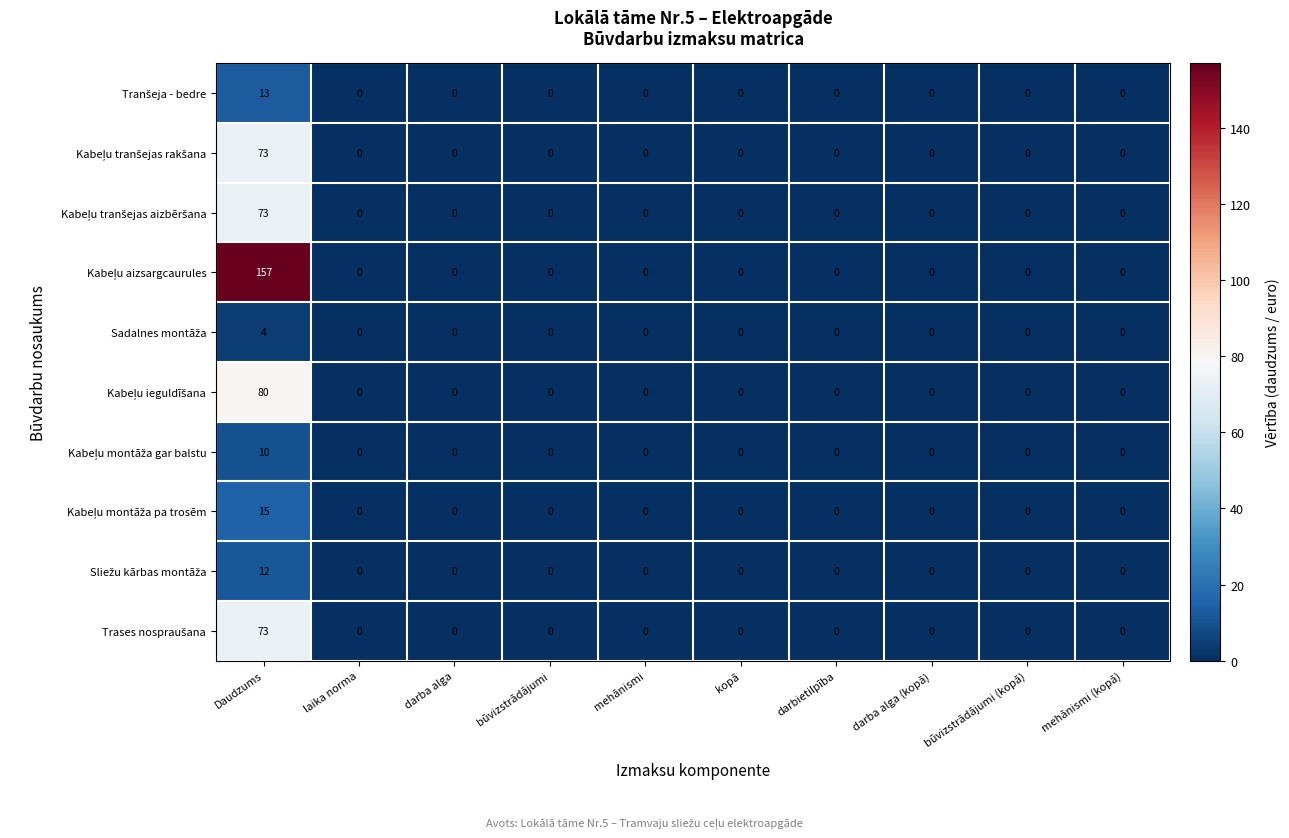

What is the maximum value shown in the chart?

157